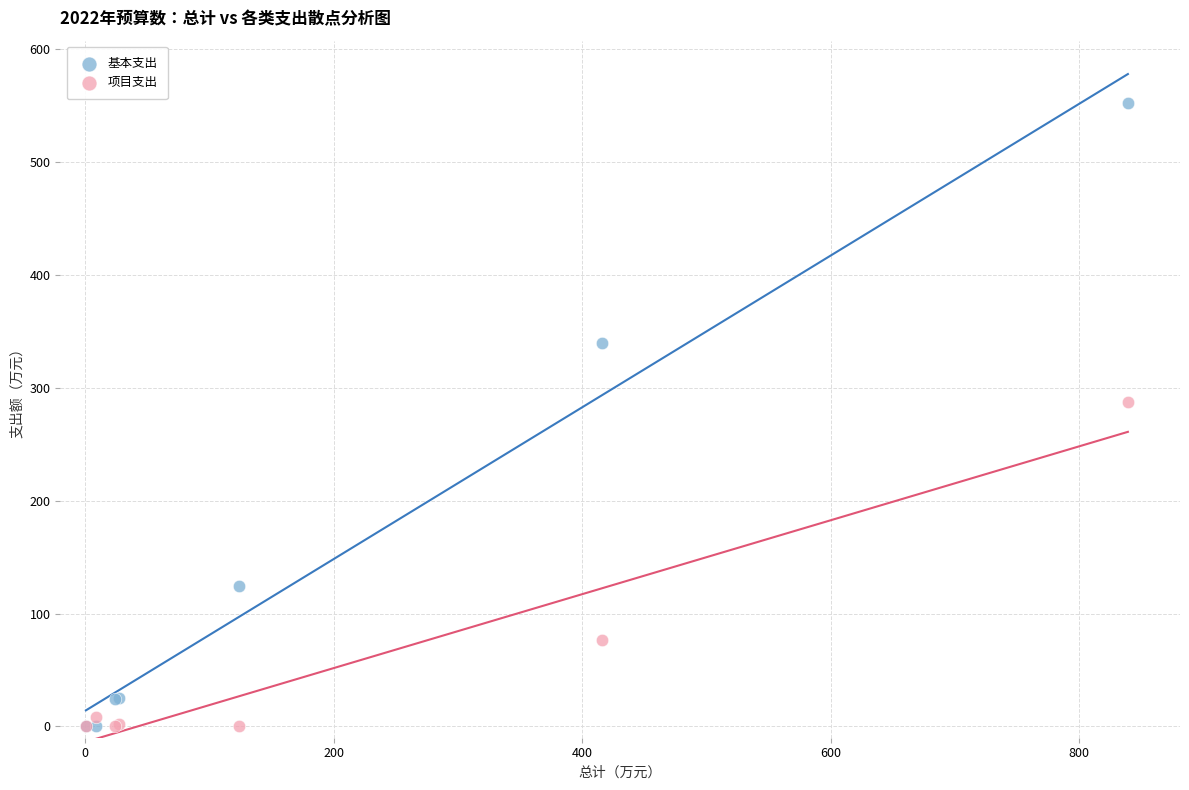

Which series contains the highest Y value?

基本支出